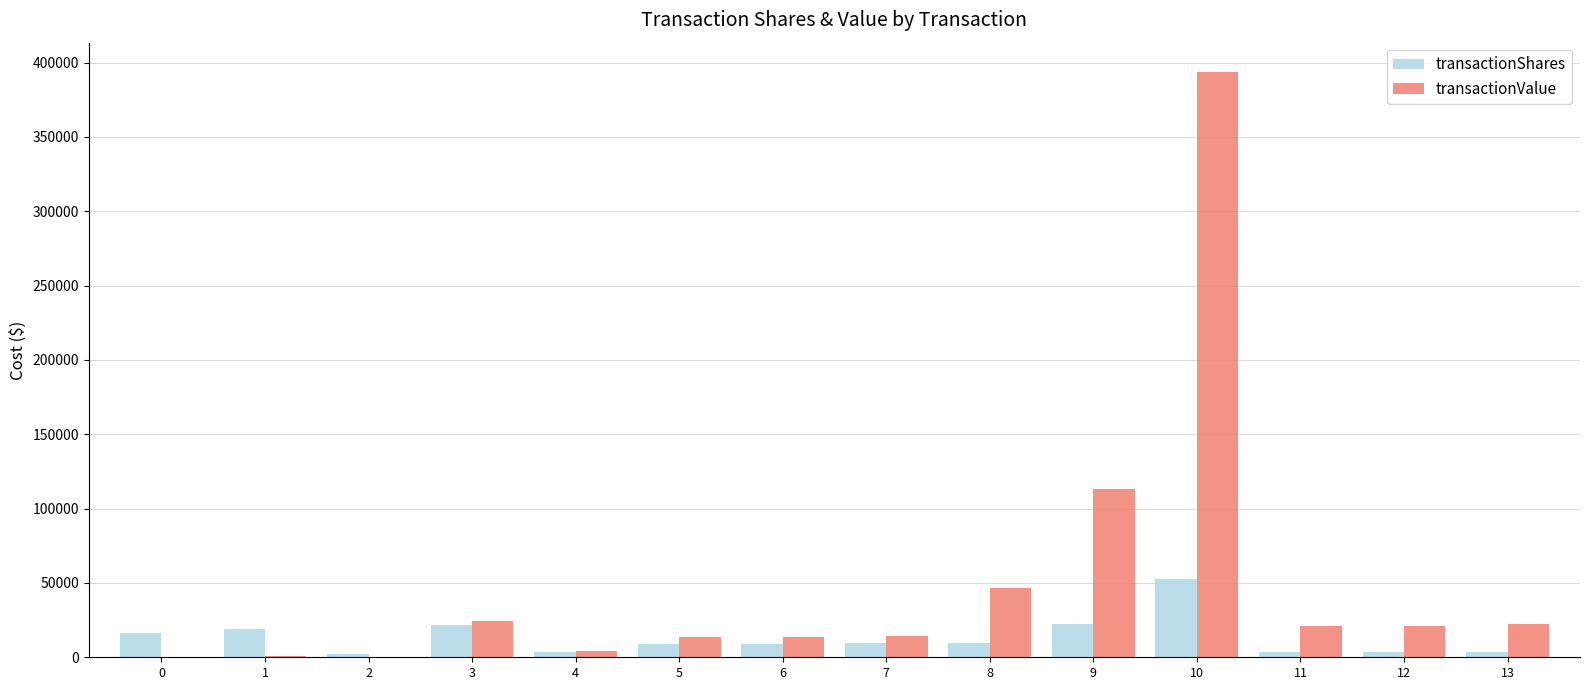

What is the sum of the transactionValue values at 13 and 2?

22797